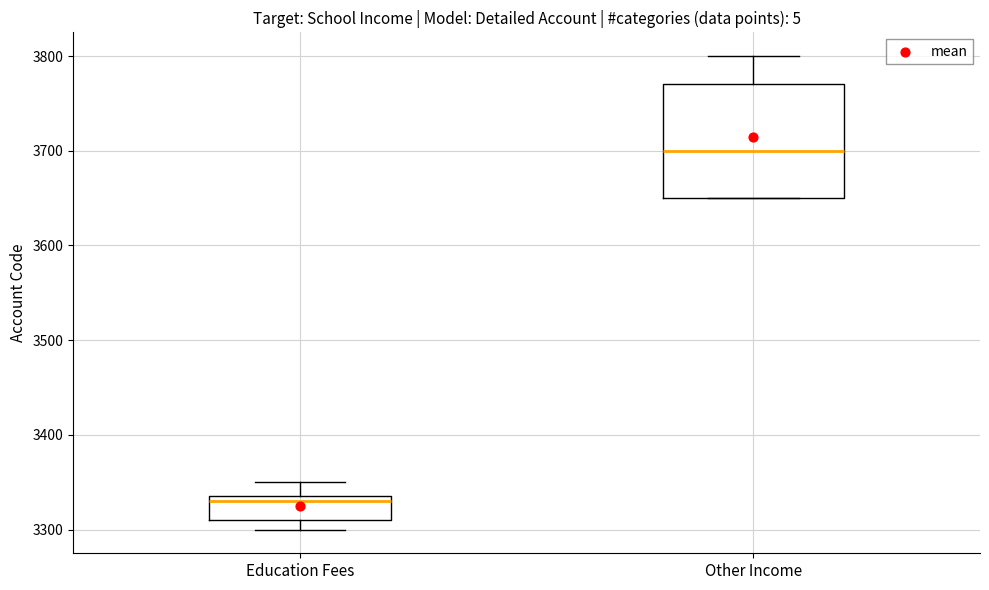

Where does the upper whisker of the box for Other Income end on the y-axis? The values are not printed on the chart, so give them approximately, as read against the axis.

3800